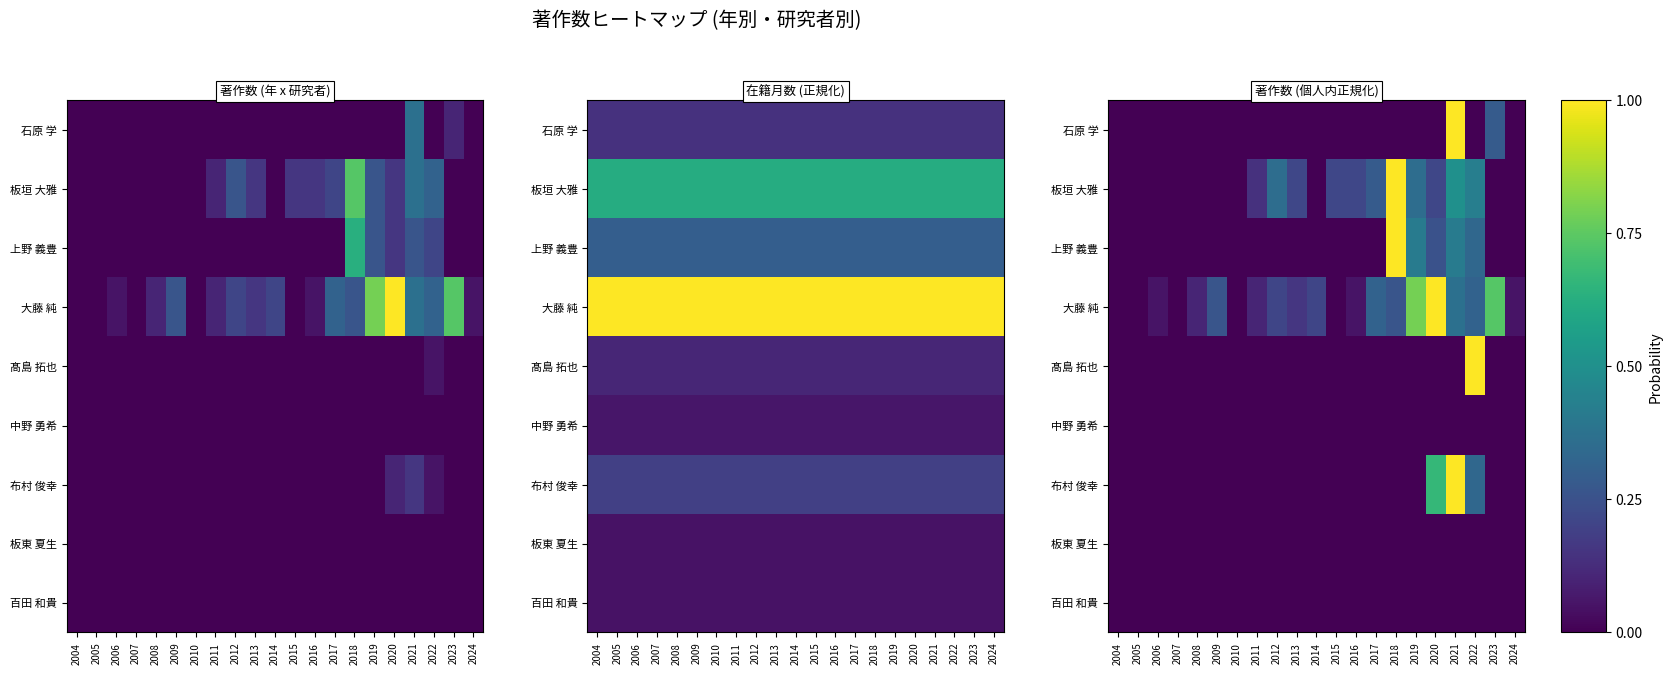

Which series has the largest total across all categories?

大藤 純